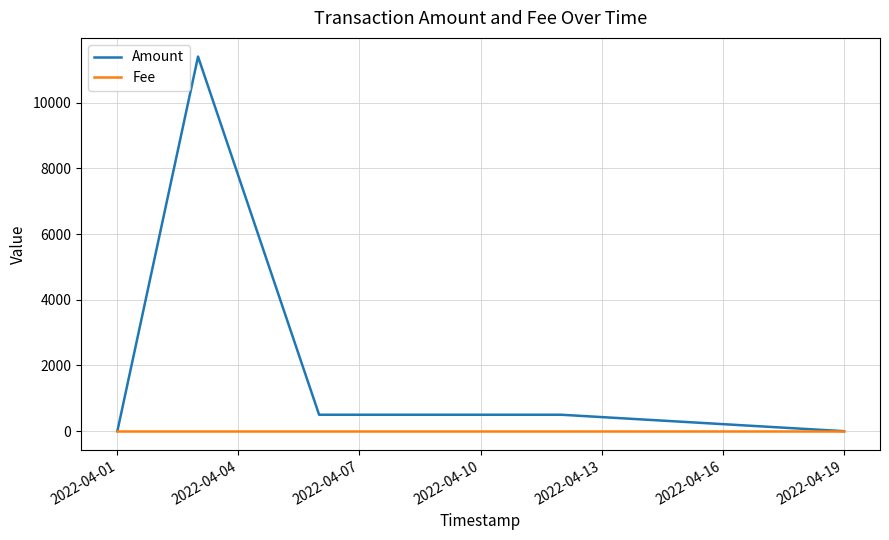

Which series has the largest total across all categories?

Amount